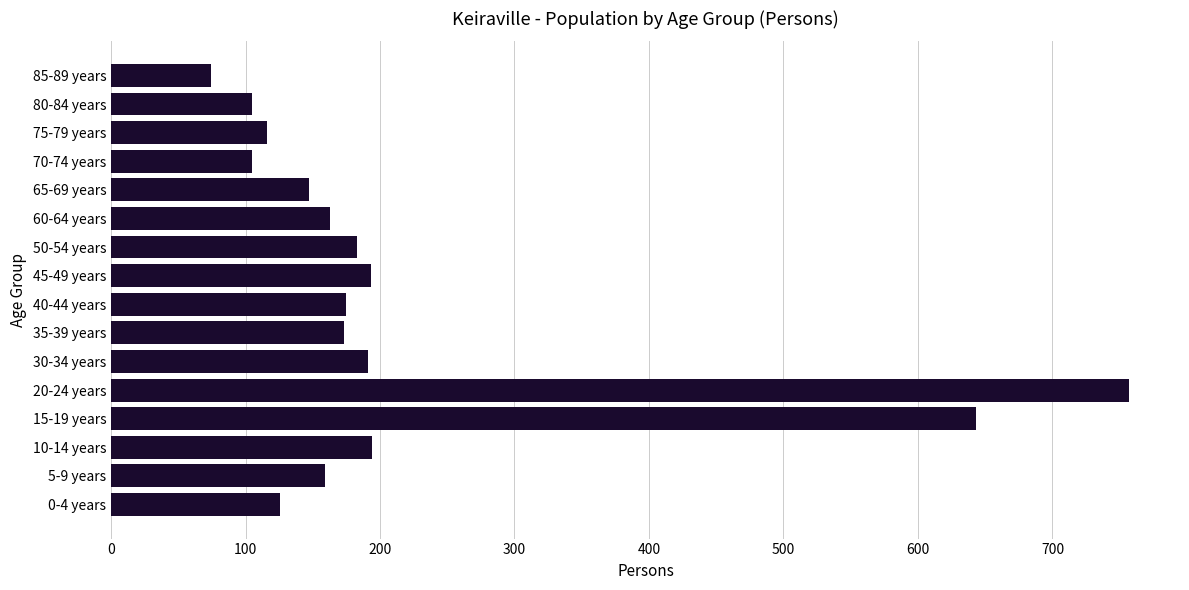

What is the ratio of the value at 40-44 years to the value at 5-9 years?

1.1